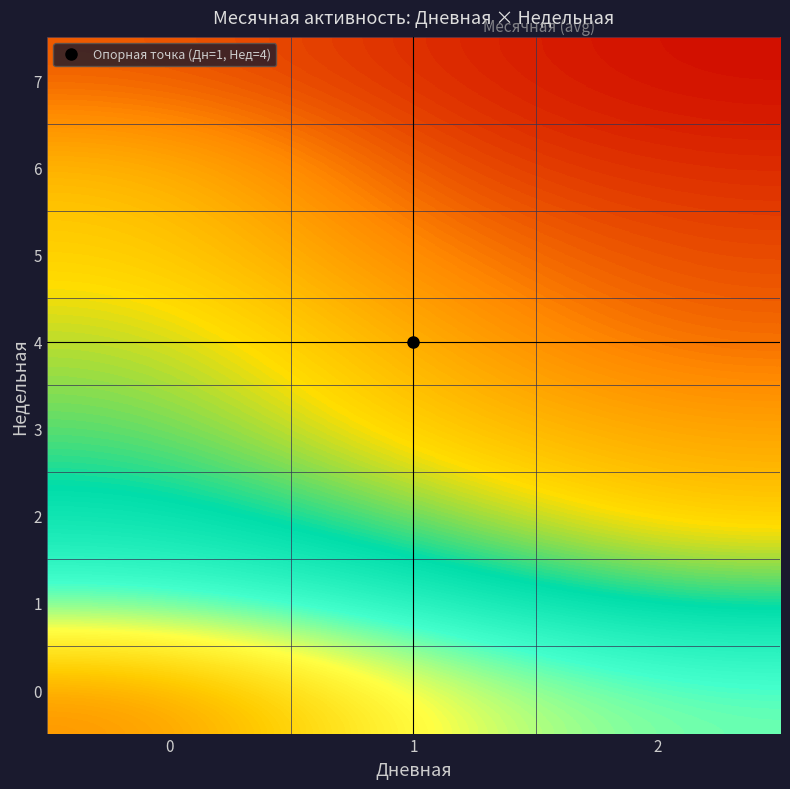

Reading left to right, what are all the values shown in this chart?

0: 0=2.8	1=4.5	2=5.2
1: 0=5.3	1=5.8	2=6.4
2: 0=6.1	1=6.7	2=7.4
3: 0=6.6	1=7.4	2=7.8
4: 0=6.9	1=7.7	2=8.3
5: 0=7.3	1=8.1	2=8.5
6: 0=7.5	1=8.5	2=8.7
7: 0=8.4	1=8.7	2=8.9